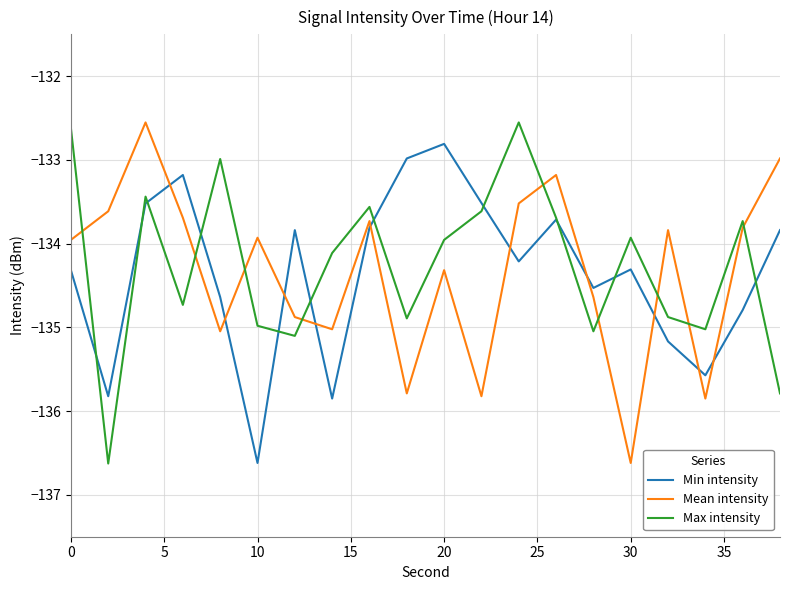

How many times do Max intensity and Mean intensity cross each other?

9